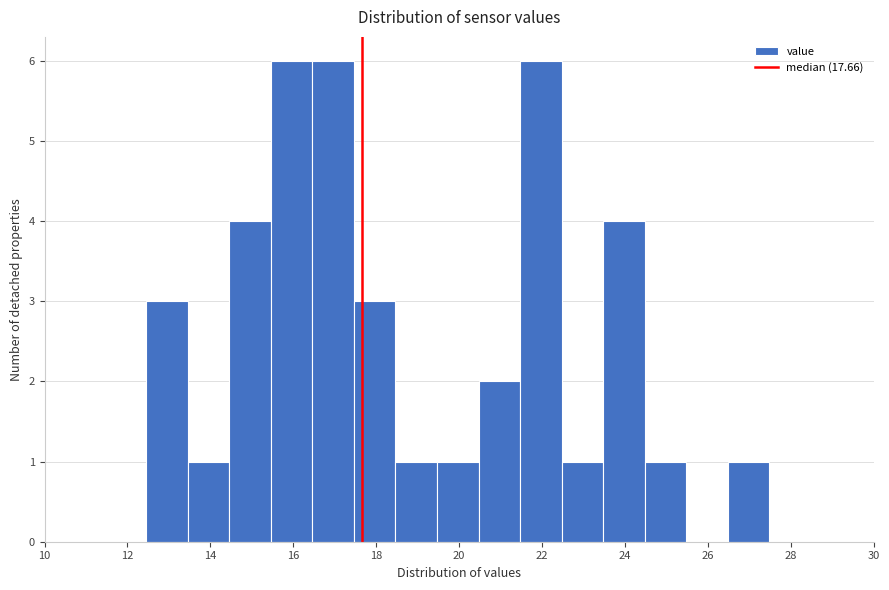

Reading left to right, list every bar in this chart as the range it spans on the x-axis followed by its height. Neither the bar edges nor the heights are printed on the chart, so give them approximately, as read against the axes.

12.4 to 13.4: 3
13.4 to 14.4: 1
14.4 to 15.4: 4
15.4 to 16.4: 6
16.4 to 17.4: 6
17.4 to 18.4: 3
18.4 to 19.4: 1
19.4 to 20.4: 1
20.4 to 21.4: 2
21.4 to 22.4: 6
22.4 to 23.4: 1
23.4 to 24.4: 4
24.4 to 25.4: 1
25.4 to 26.4: 0
26.4 to 27.4: 1